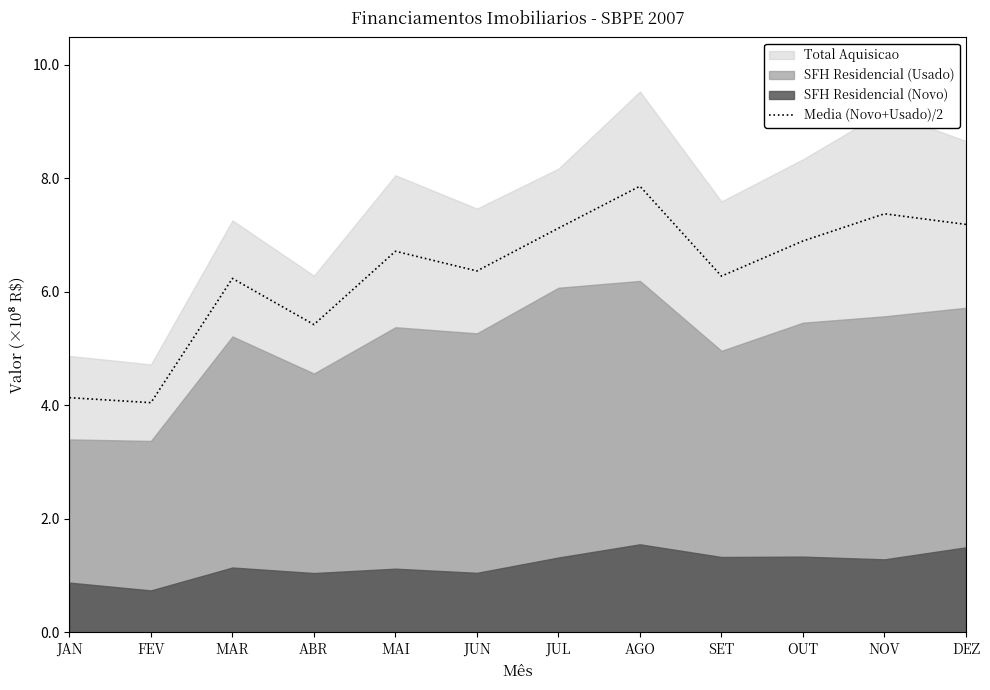

Does the chart have visible grid lines?

No